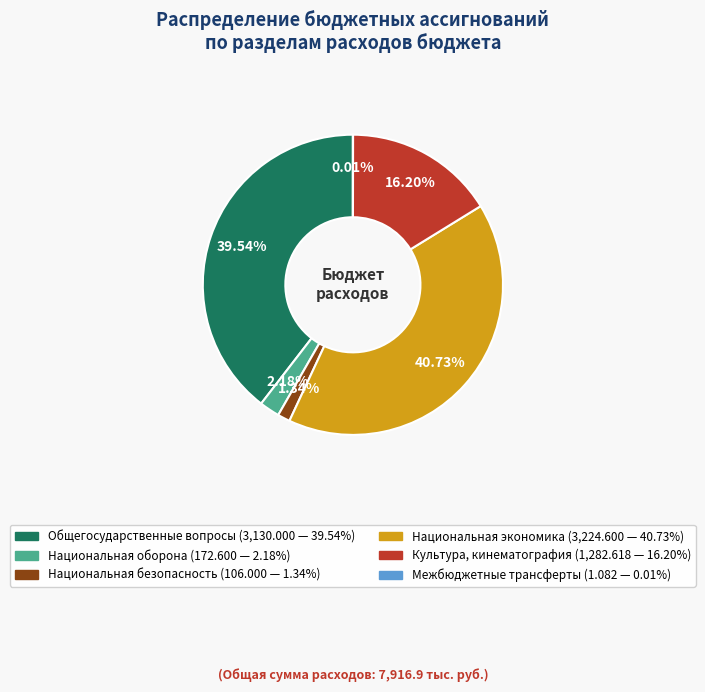

To the nearest percent, what portion does Культура, кинематография represent?

16%